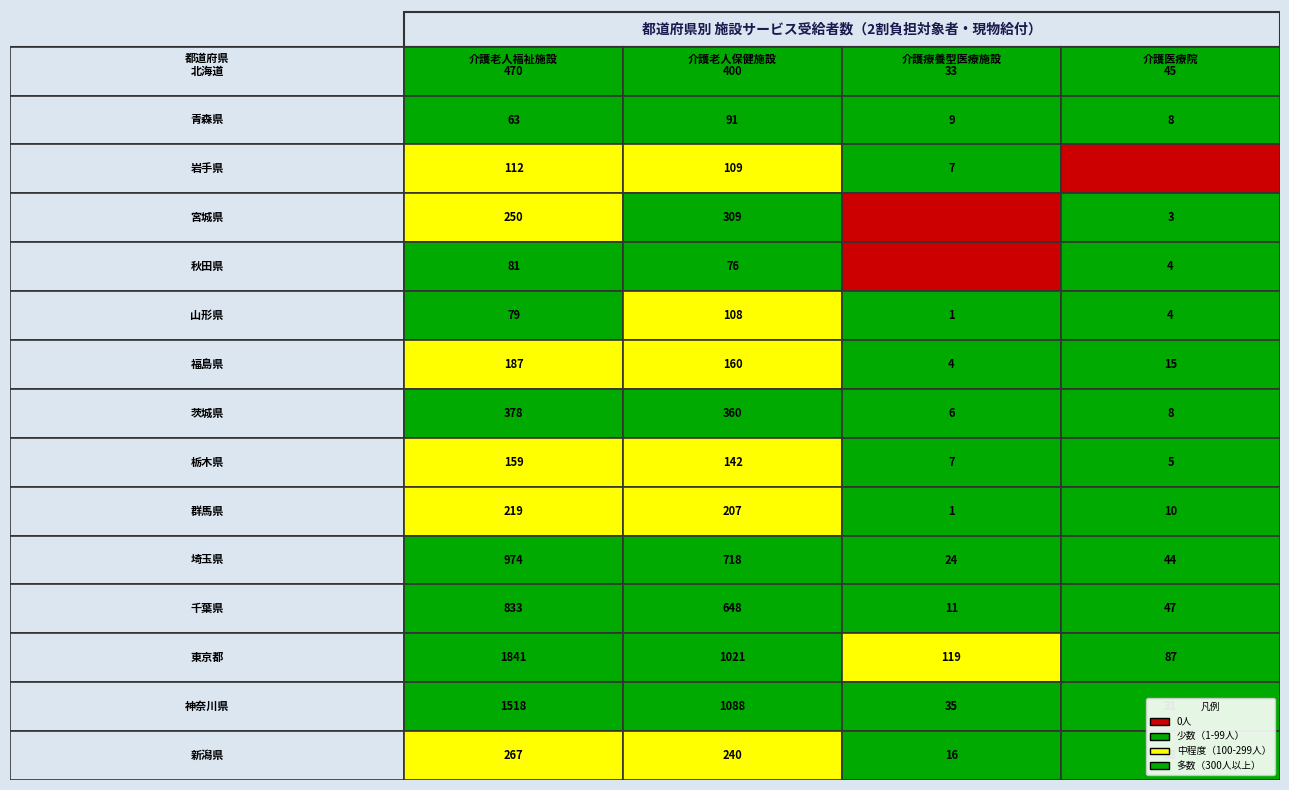

What is the sum of the 介護医療院 values at 10 and 3?

47